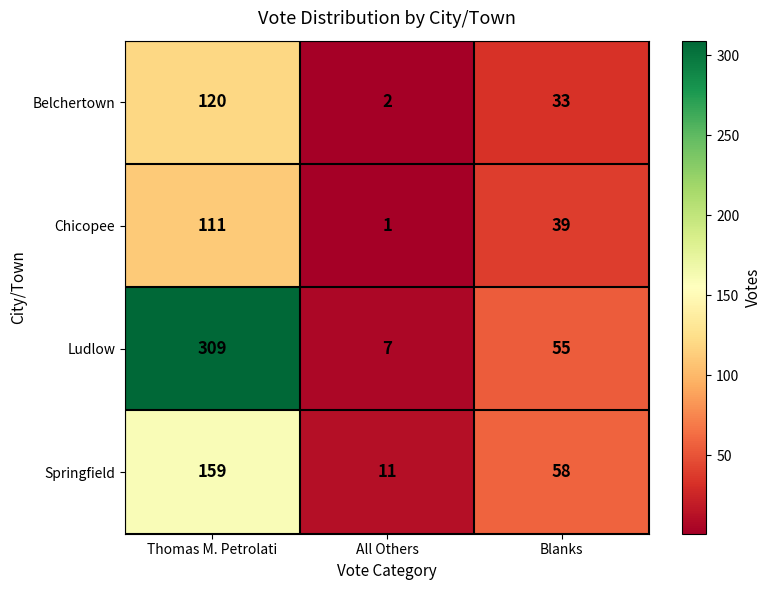

How many values in the Ludlow series are below 55?

1